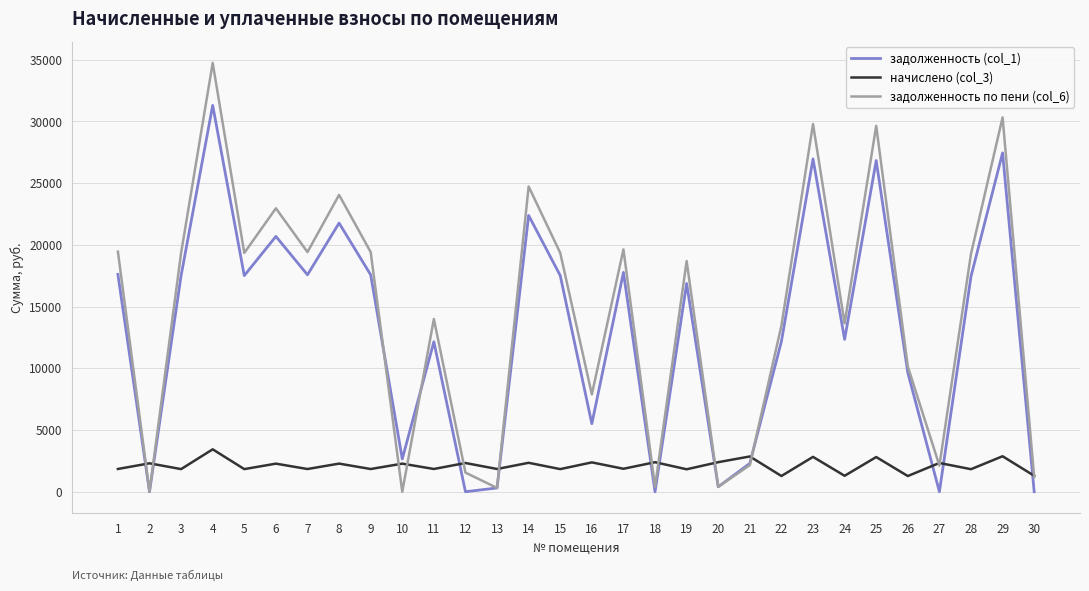

Which series ends up on top after the final intersection of задолженность (col_1) and начислено (col_3)?

начислено (col_3)